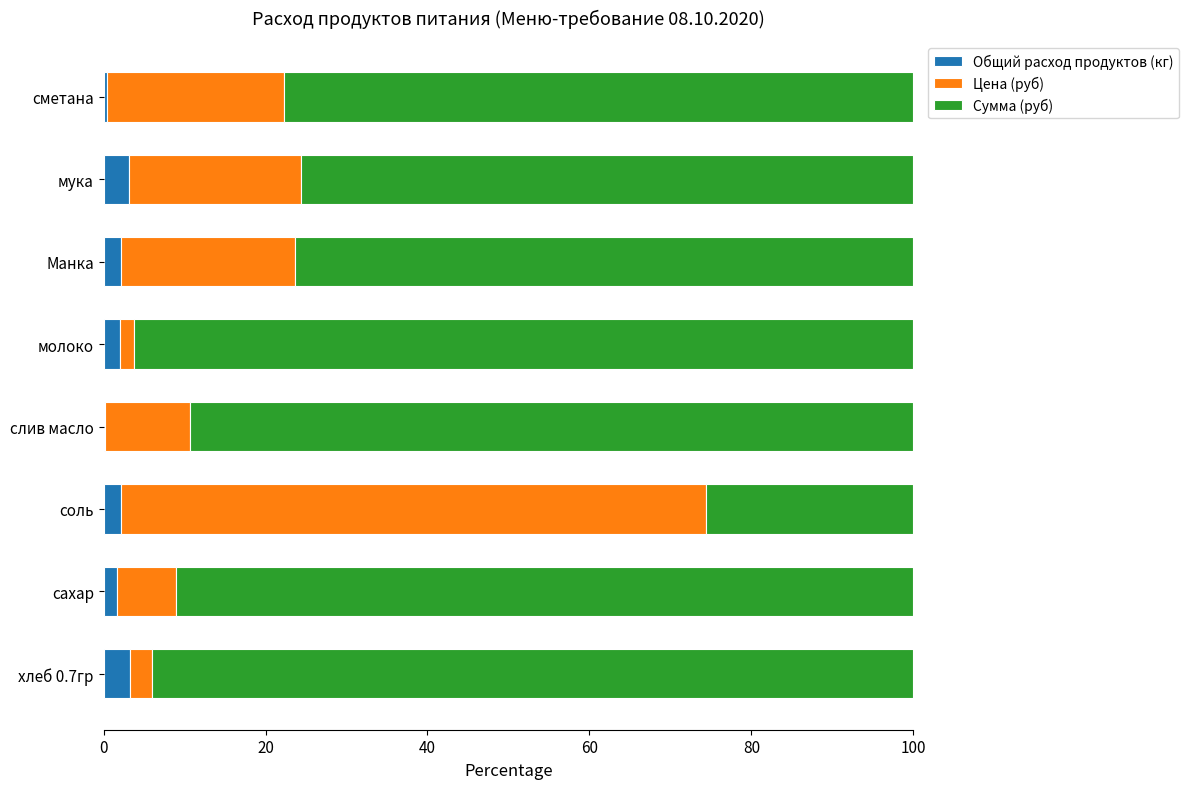

What is the total value across all series at хлеб 0.7гр?

100.0